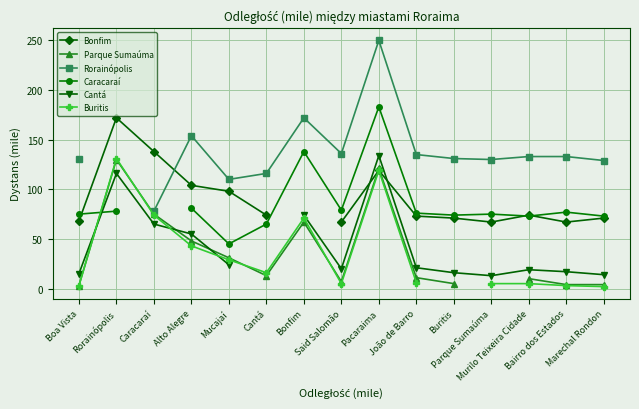

How many lines are shown in the chart?

6